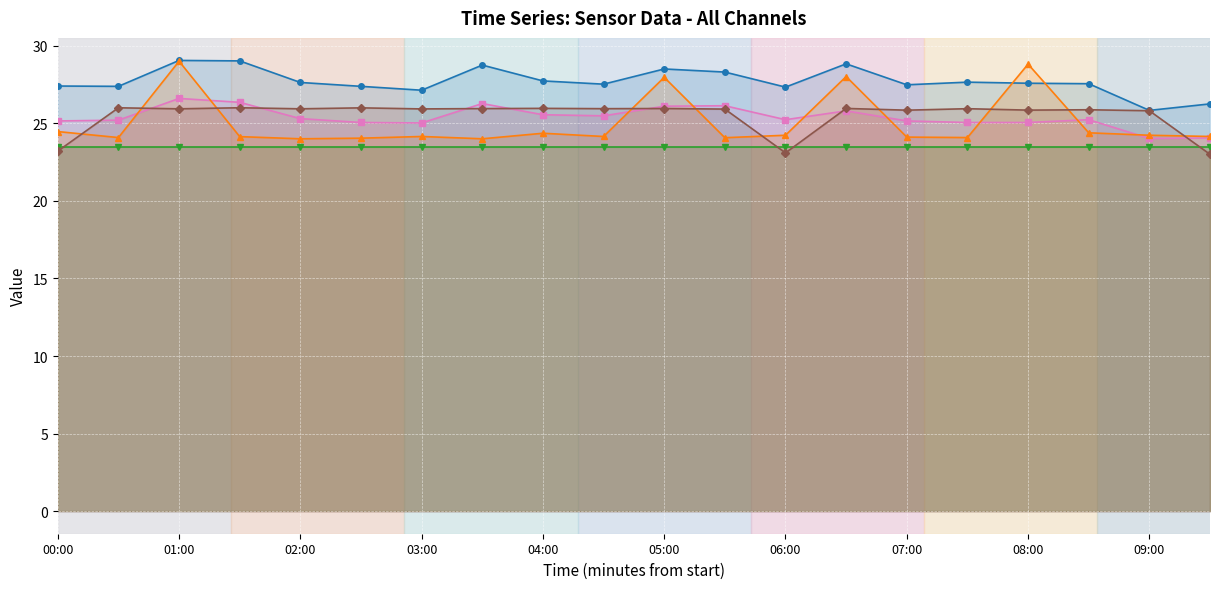

How many series are shown in this chart?

5